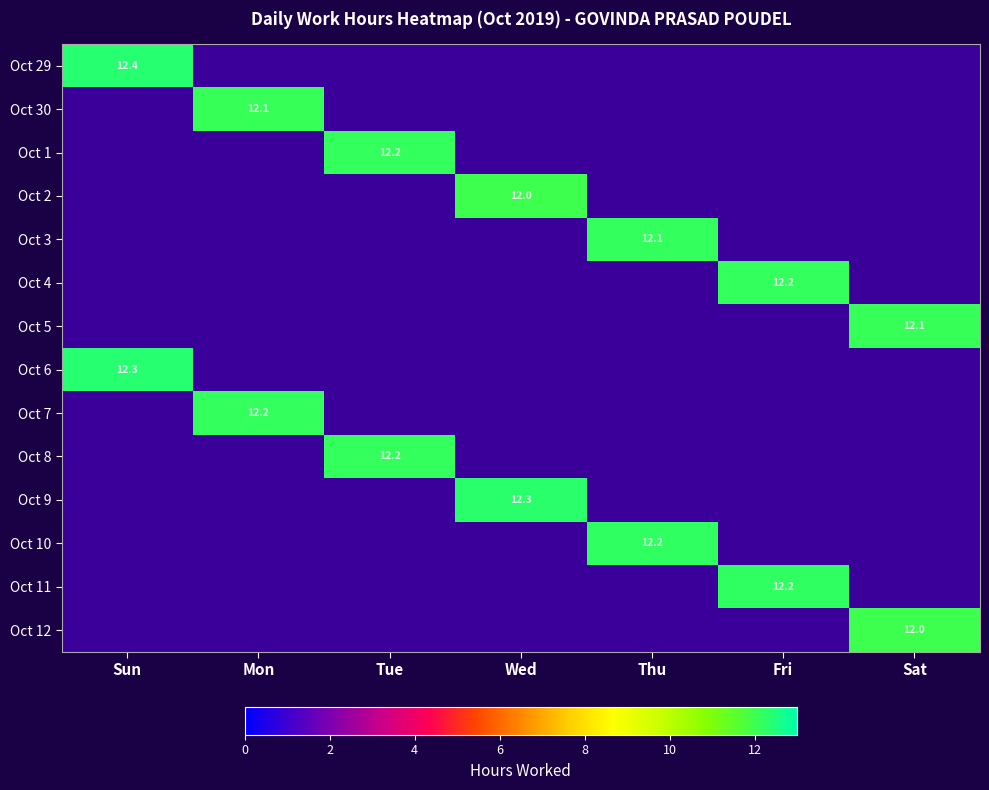

How many series are shown in this chart?

14